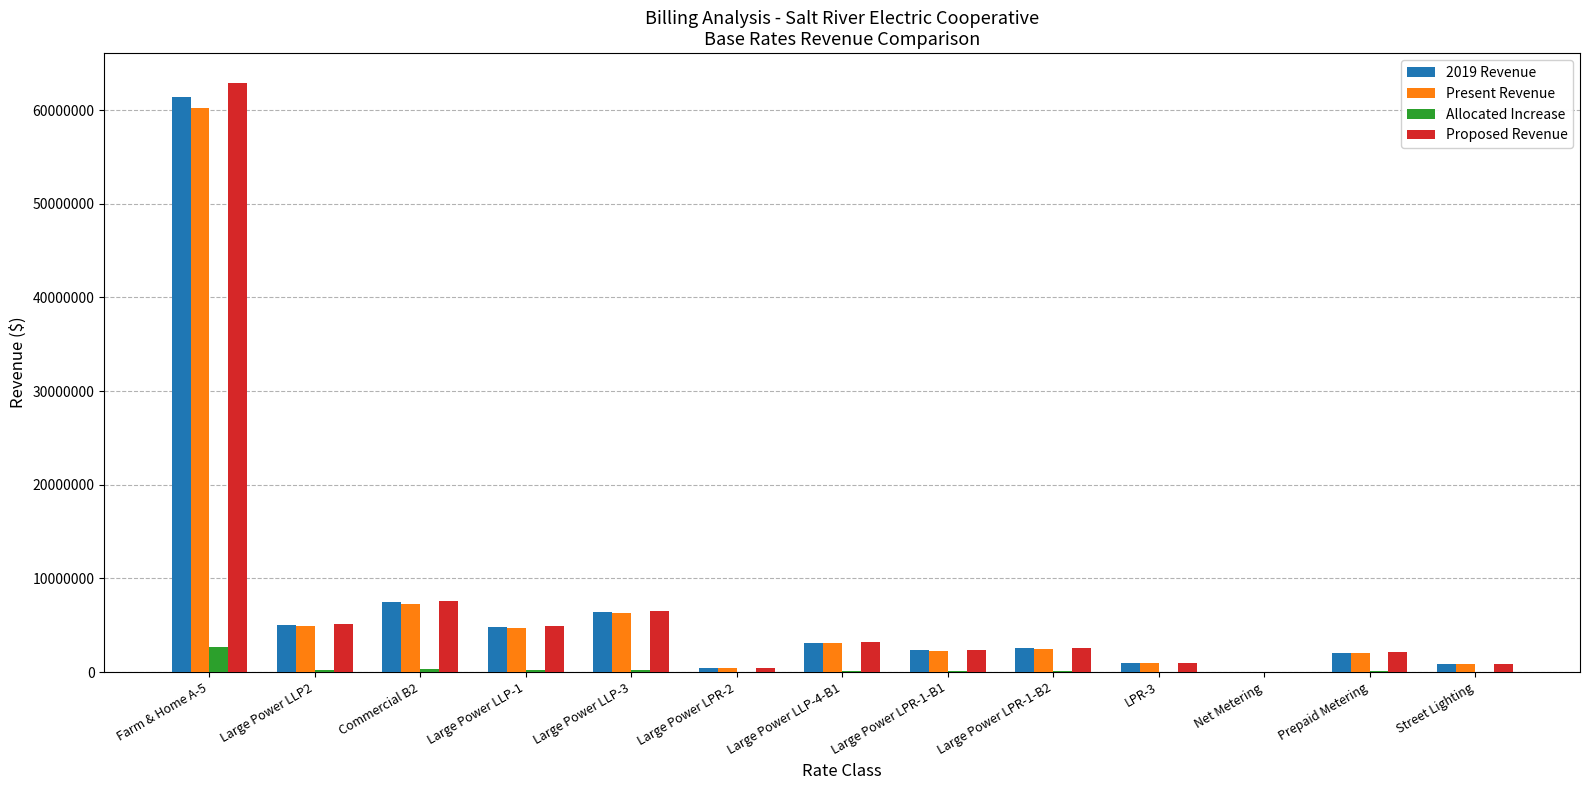

At which category is the sum across all series the highest?

Farm & Home A-5